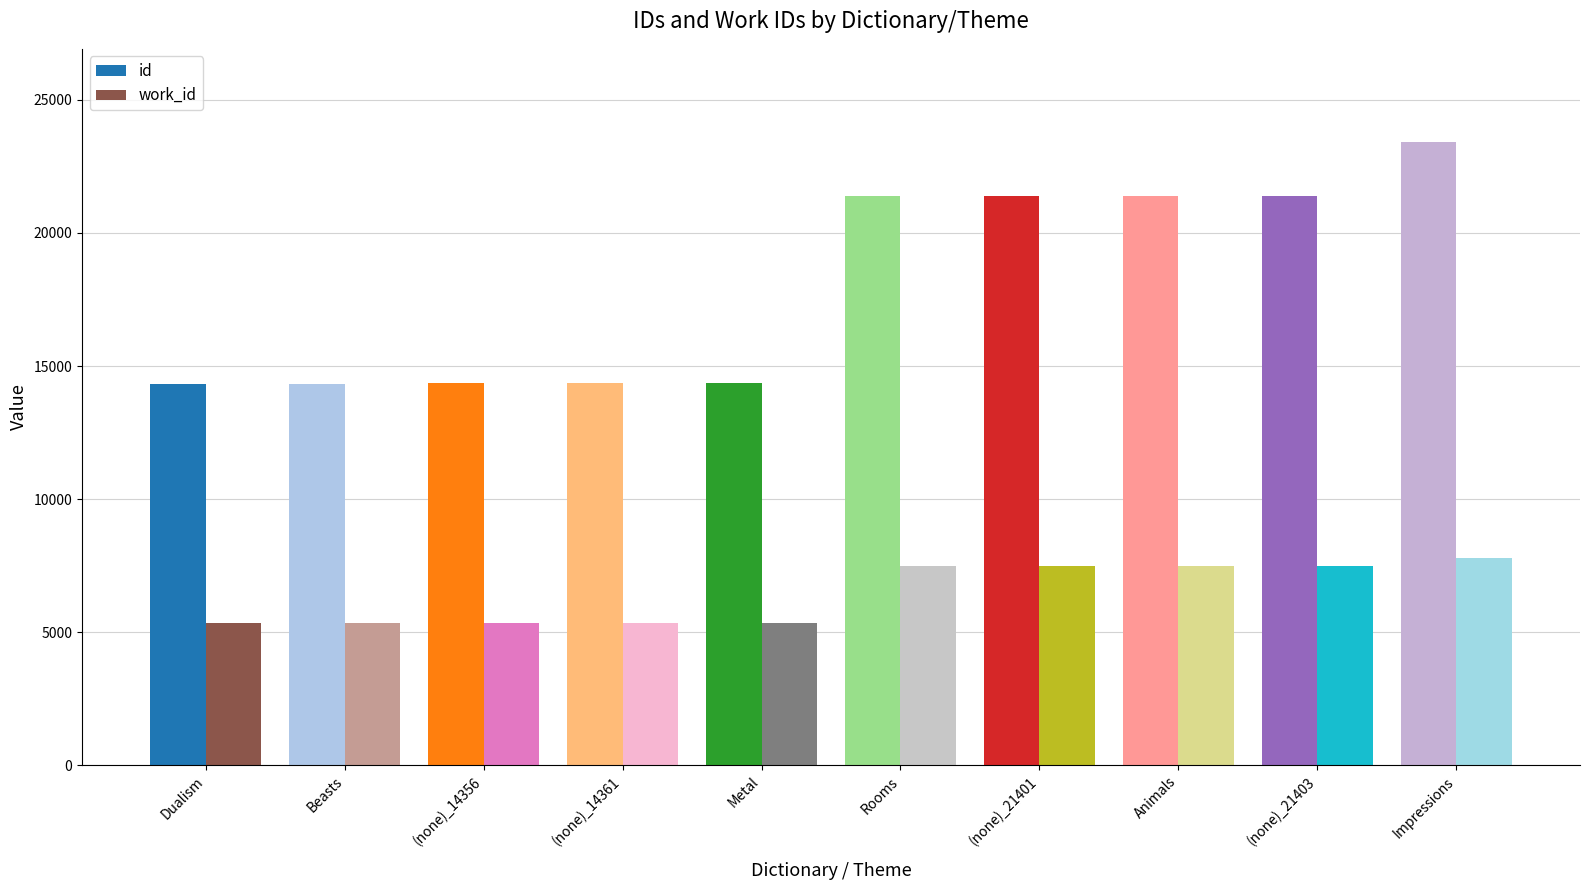

Is the value of work_id at Animals greater than the value of id at (none)_14361?

No